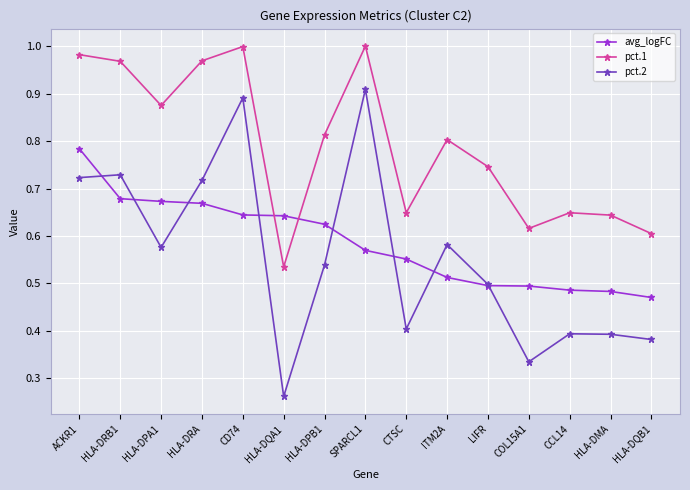

Rank the series at HLA-DQA1 from highest to lowest value.

avg_logFC, pct.1, pct.2